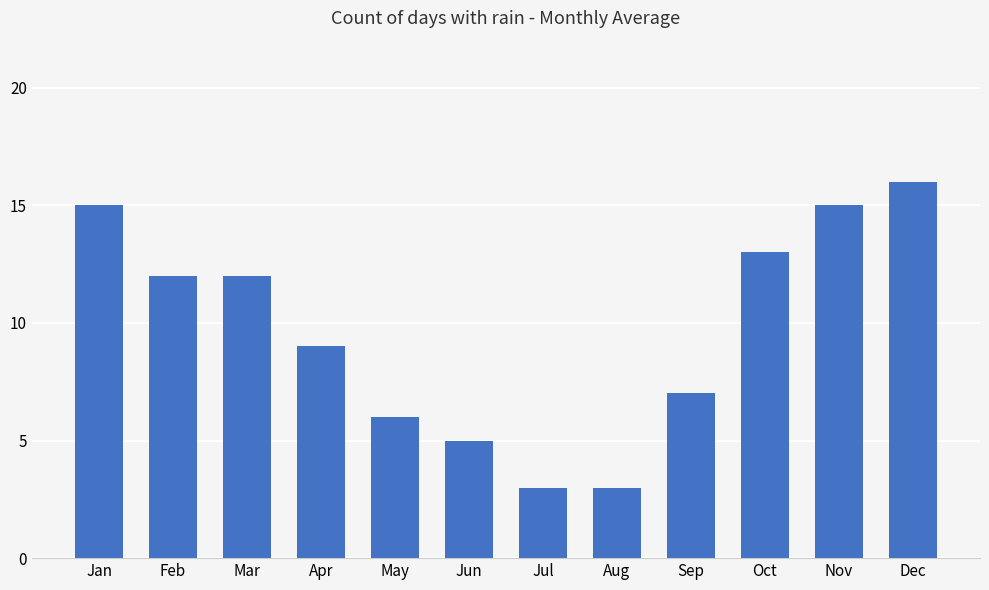

The chart shows a value of 13 at Oct. True or false?

True